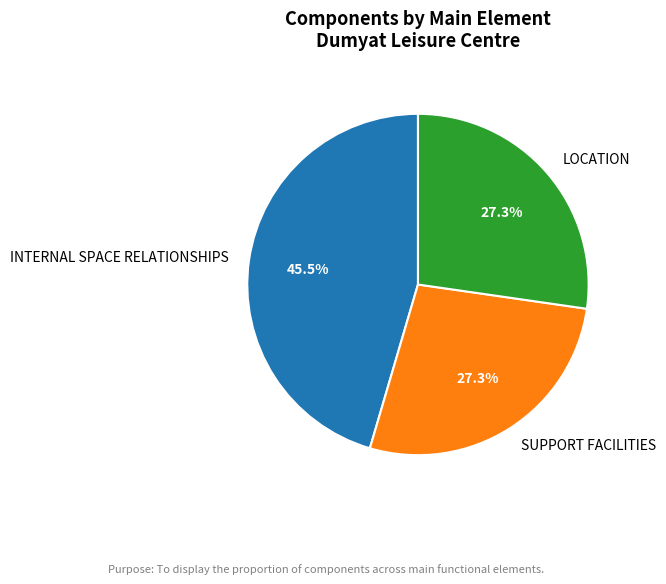

Is there any slice that represents more than half of the pie?

No